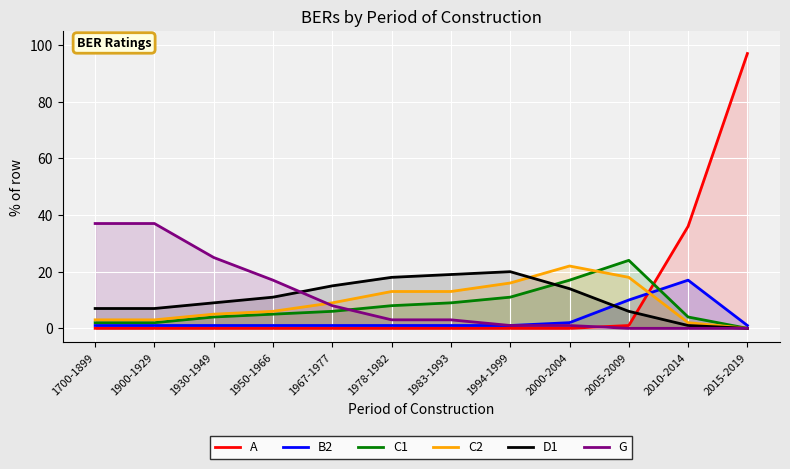

What are all the series names shown in the legend?

A, B2, C1, C2, D1, G